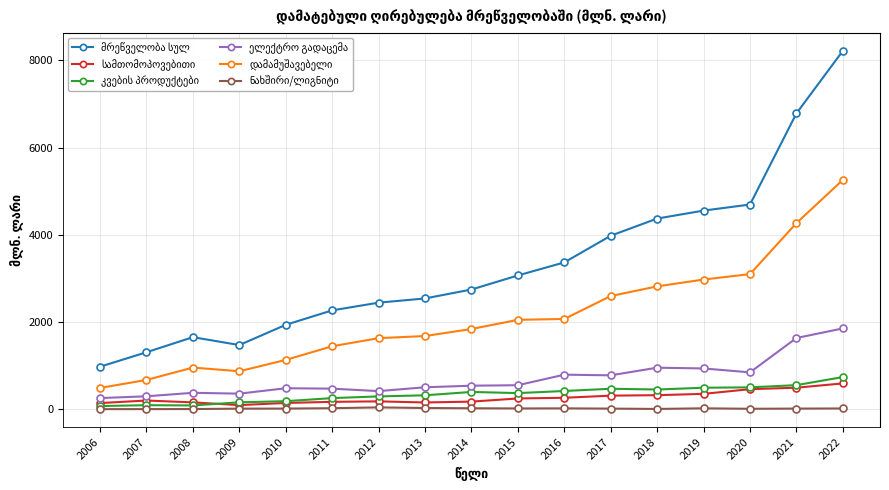

Which label corresponds to the largest value in the chart?

2022